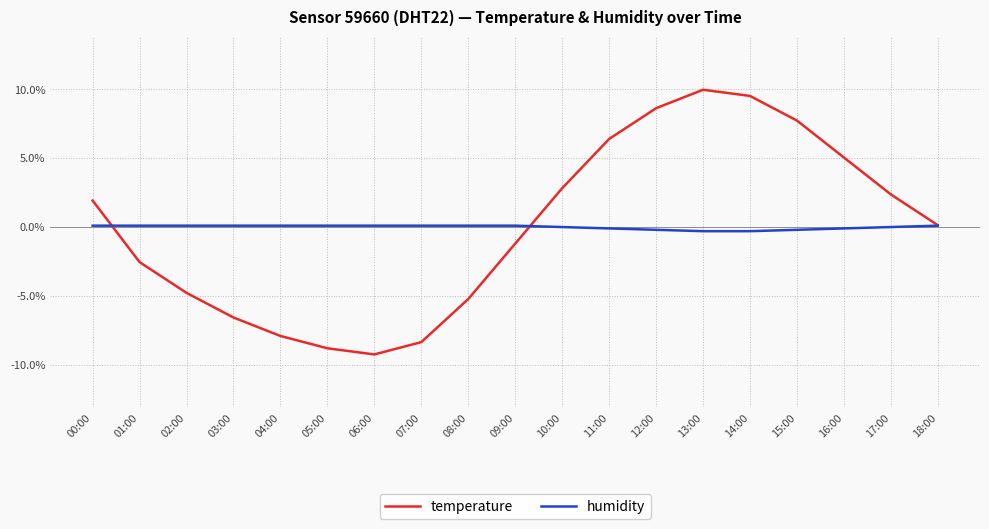

Which series has the largest range (max minus min)?

temperature